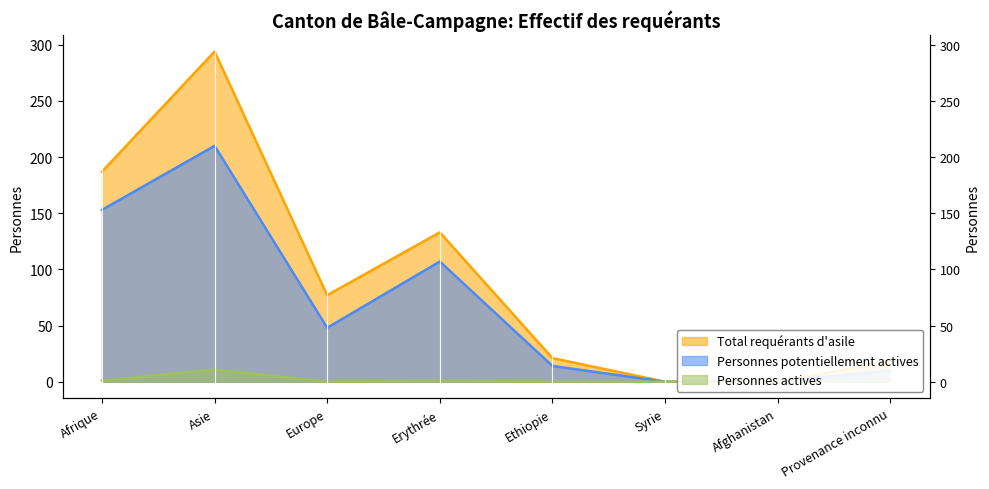

Which series has the largest total across all categories?

Total requérants d'asile